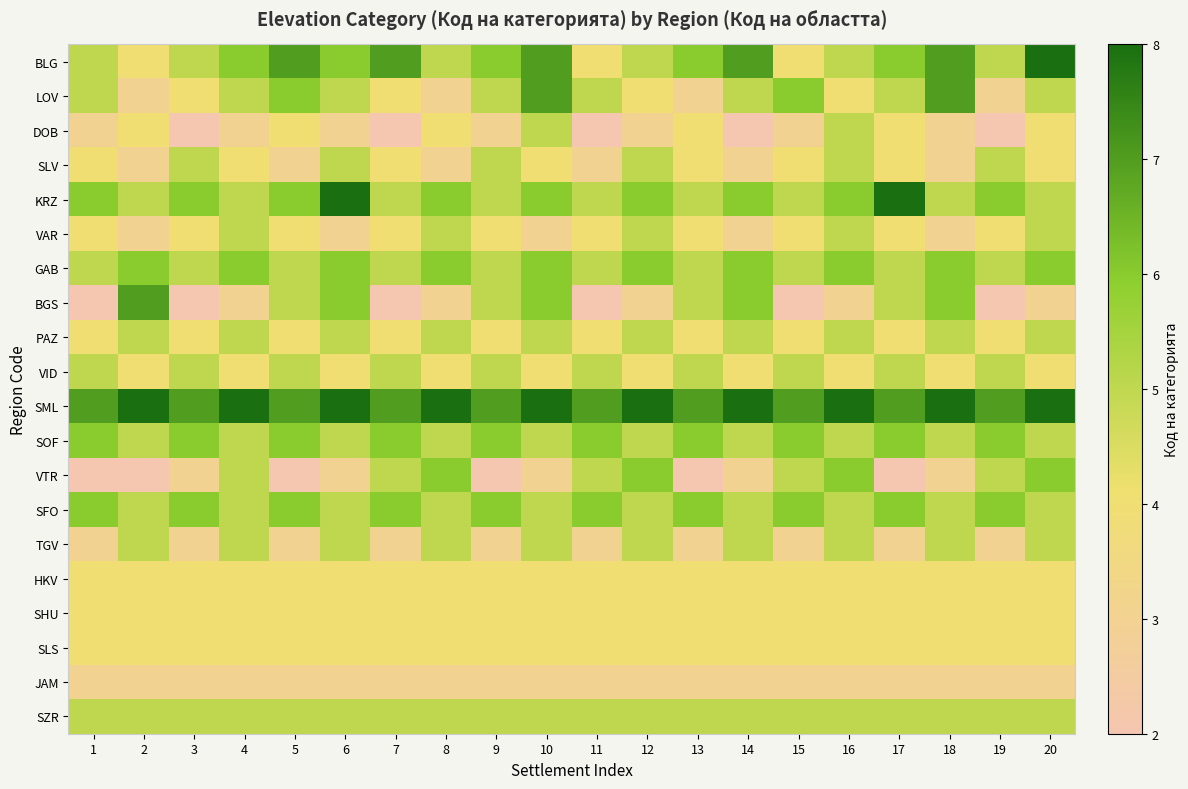

What is the greatest value displayed?

8